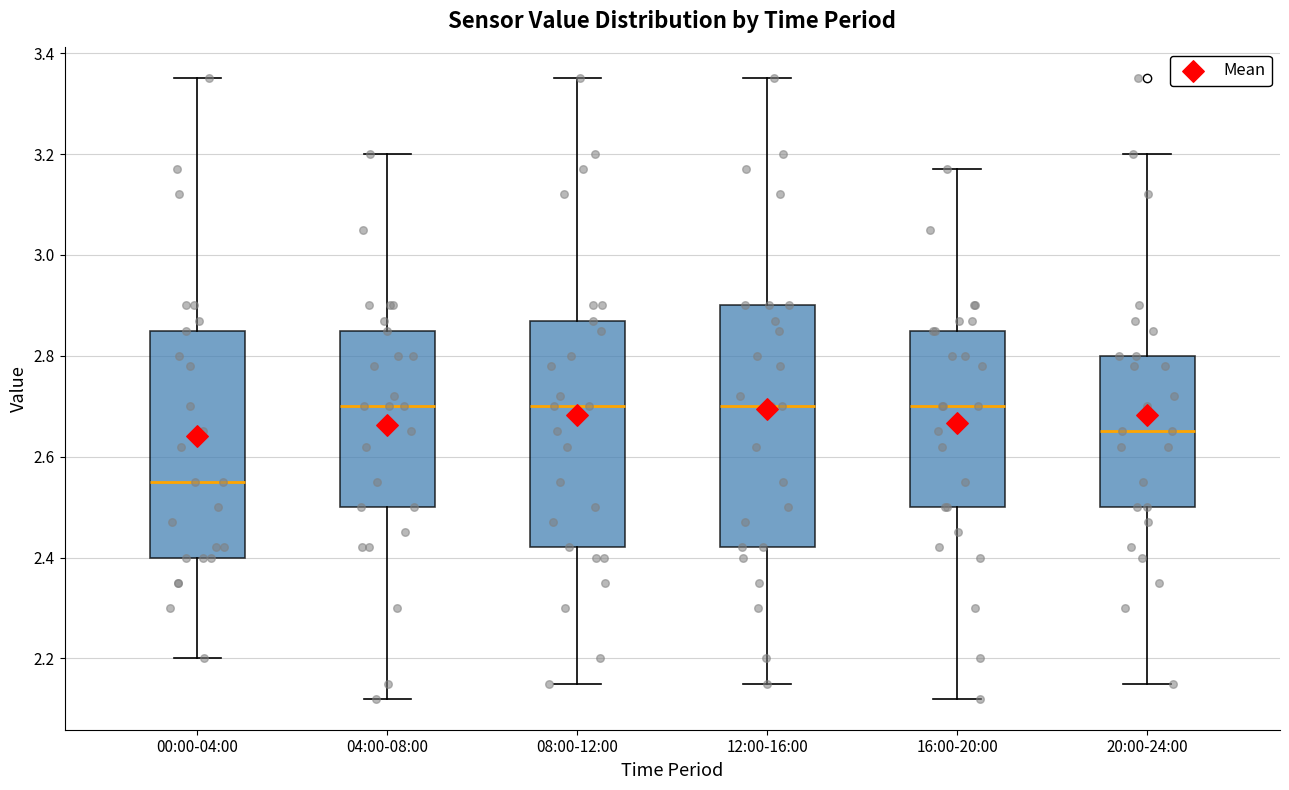

Comparing the boxes themselves (not the whiskers), which one is the tallest?

12:00-16:00